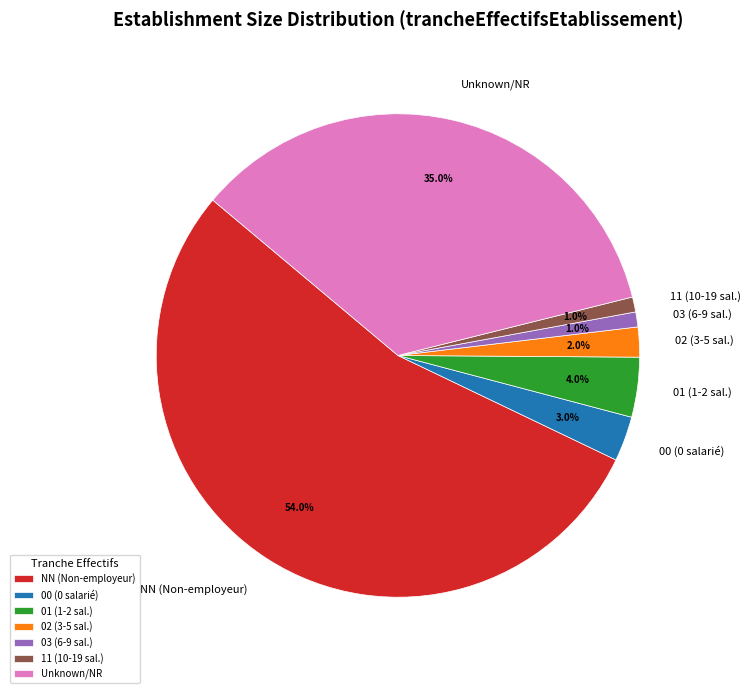

Which slice represents more than half of the pie?

NN (Non-employeur)